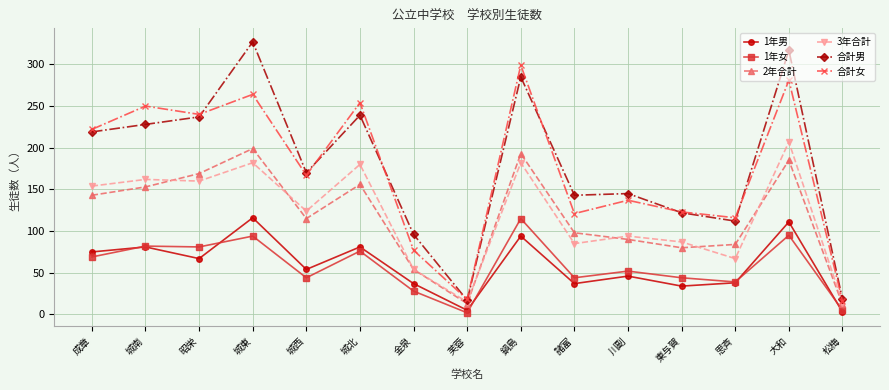

What is the label of the 5th point from the left?

城西